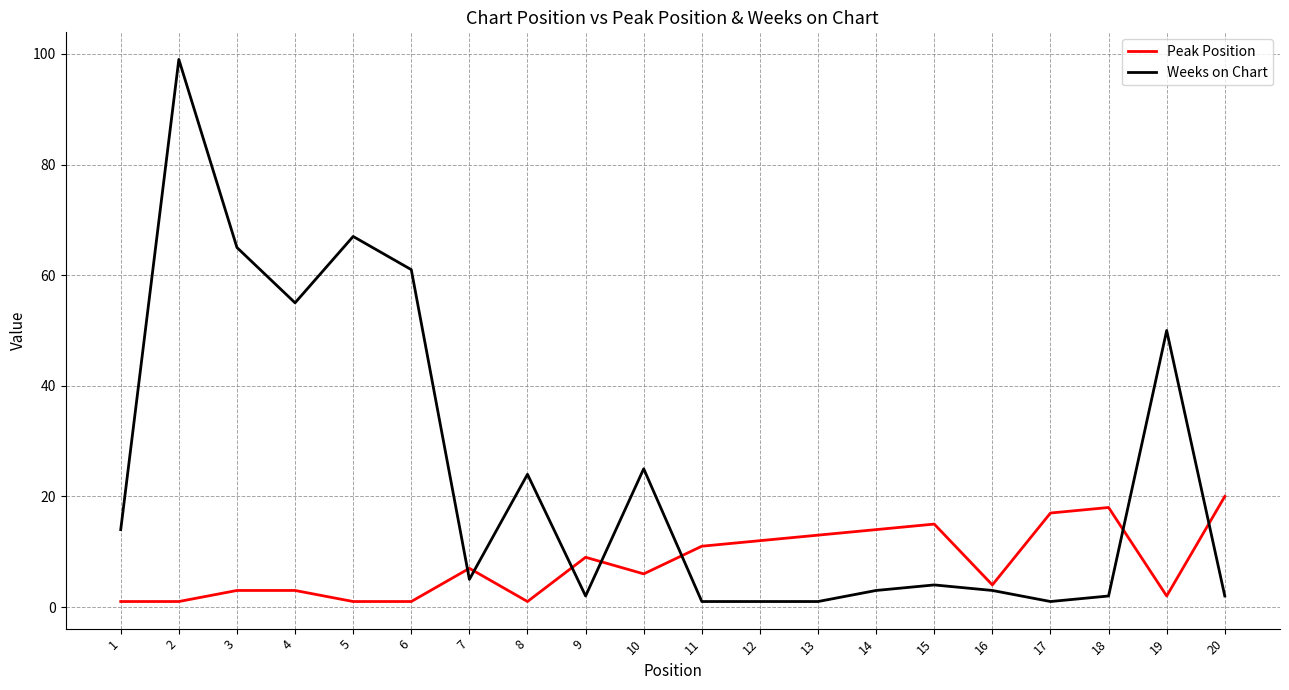

At which label does Weeks on Chart reach its peak?

2